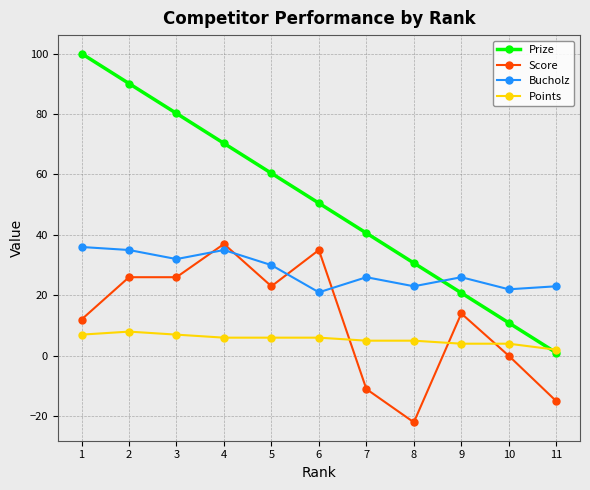

At which label is Score closest to 7?

1